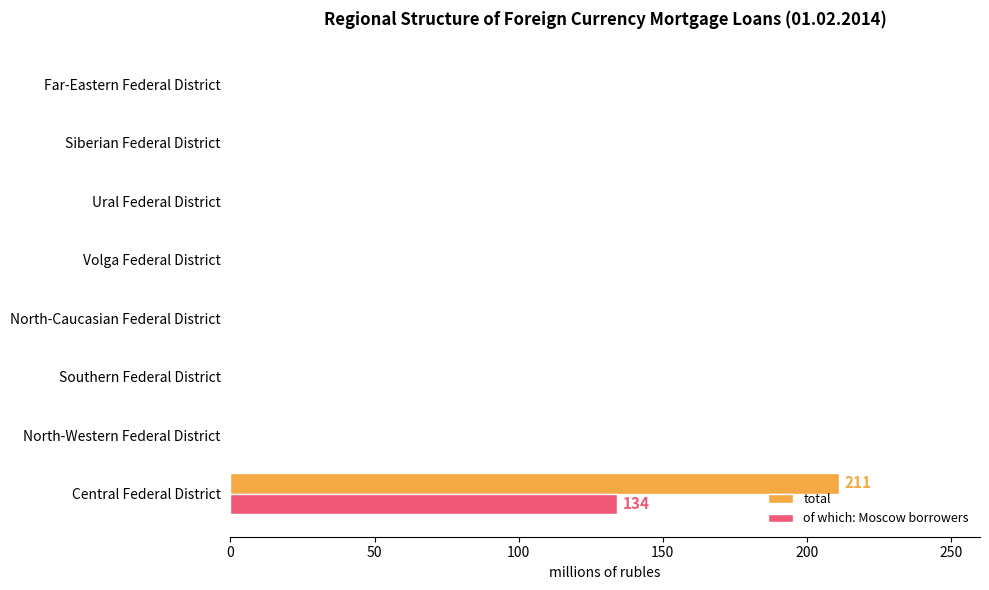

What is the highest value of the of which: Moscow borrowers series?

134